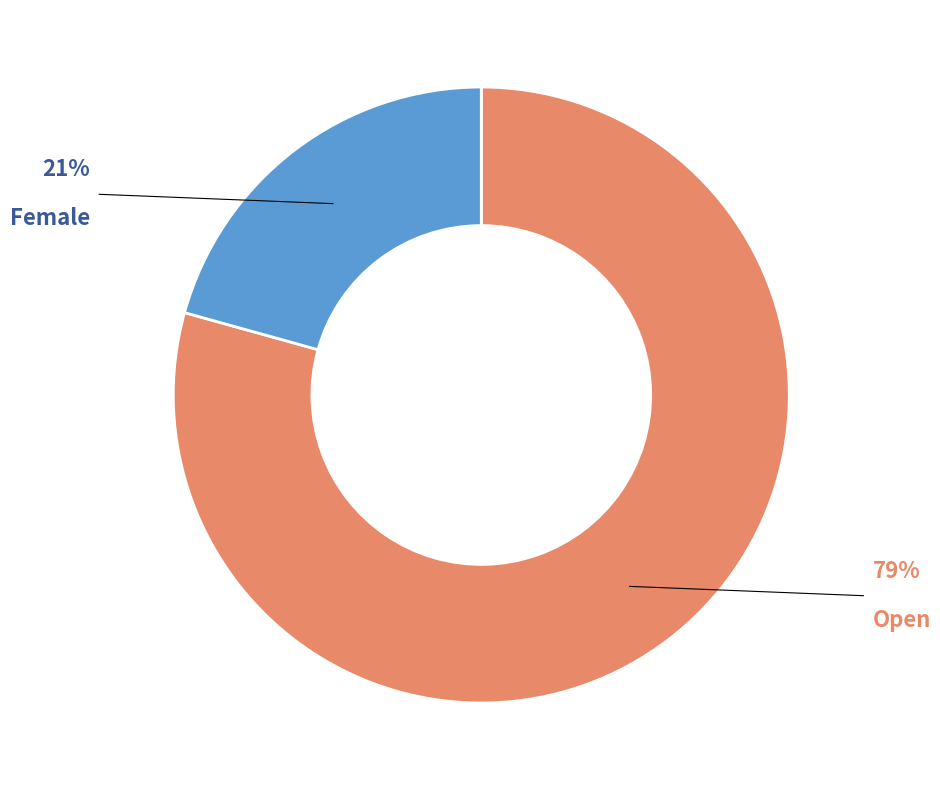

Is there any slice that represents more than half of the pie?

Yes